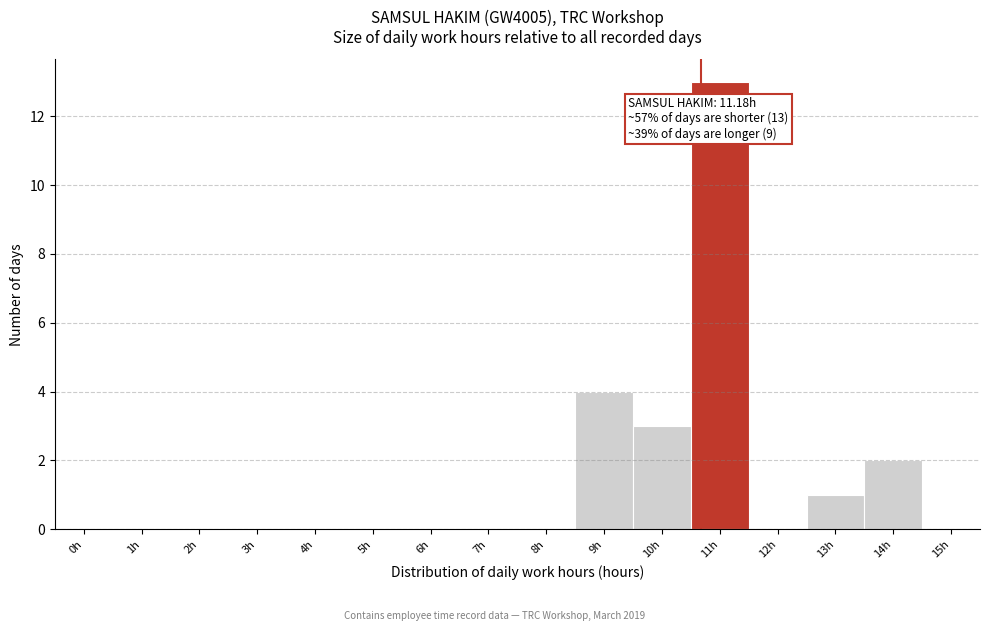

Reading left to right, list all the values displayed in this chart.

0h=0	1h=0	2h=0	3h=0	4h=0	5h=0	6h=0	7h=0	8h=0	9h=4	10h=3	11h=13	12h=0	13h=1	14h=2	15h=0